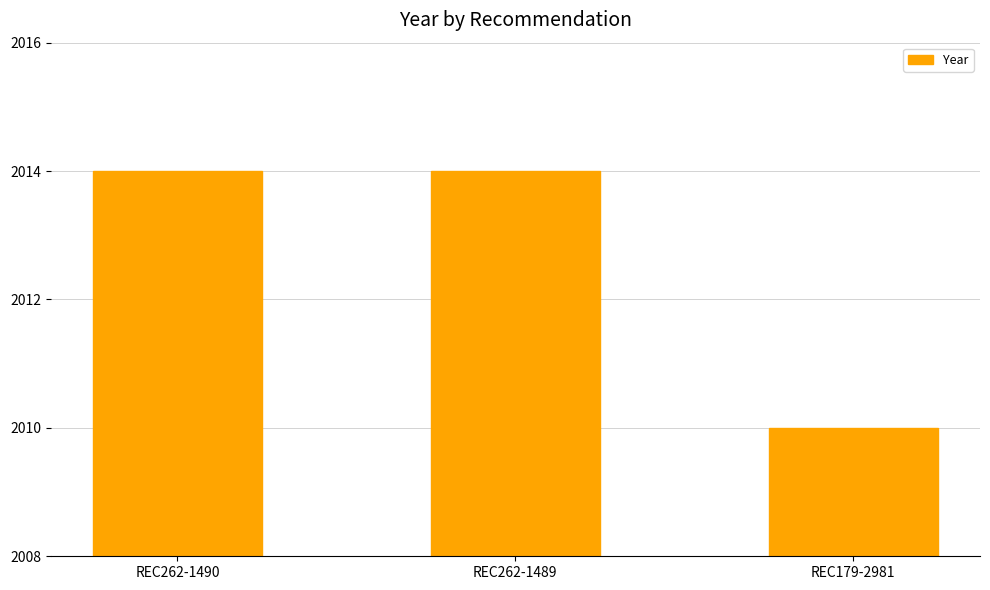

Is it true that the value at REC262-1489 is 3194?

False